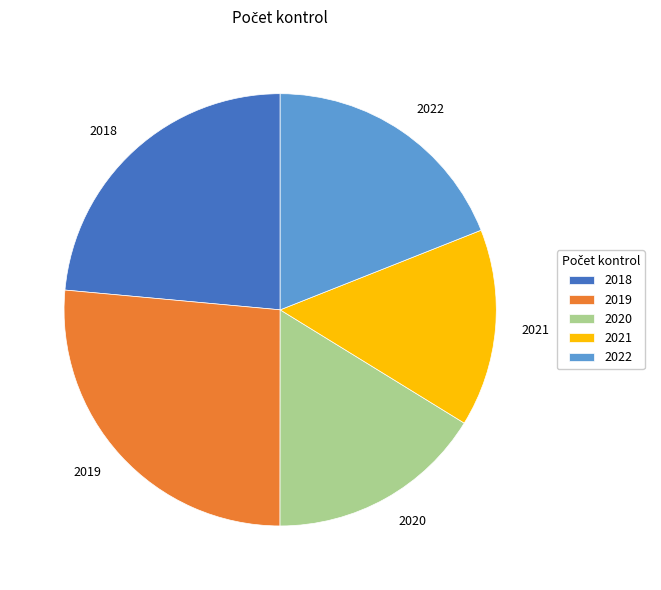

True or false: 2022 accounts for 34% of the total.

False